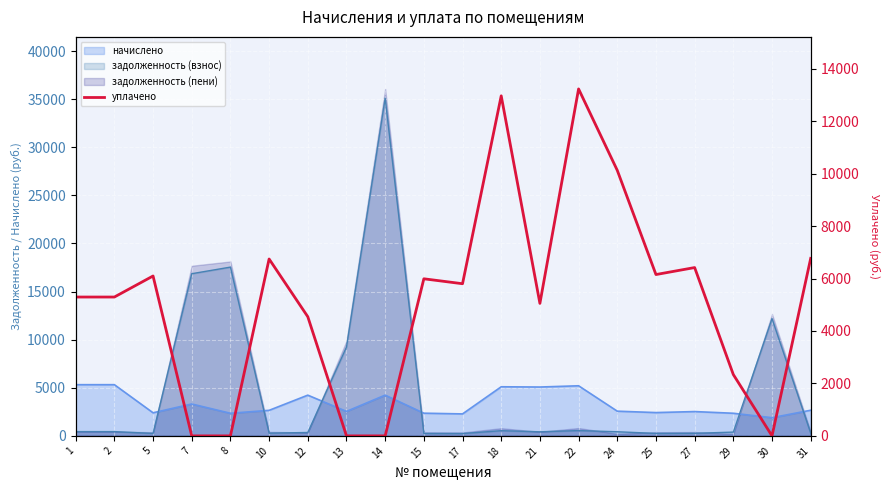

Reading left to right, list all the values displayed in this chart.

1=5294.8	2=5294.8	5=6097.5	7=0.0	8=0.0	10=6745.7	12=4543.6	13=0.0	14=0.0	15=5990.4	17=5802.3	18=12967.7	21=5052.2	22=13231.0	24=10125.9	25=6152.5	27=6418.8	29=2338.6	30=0.0	31=6768.9